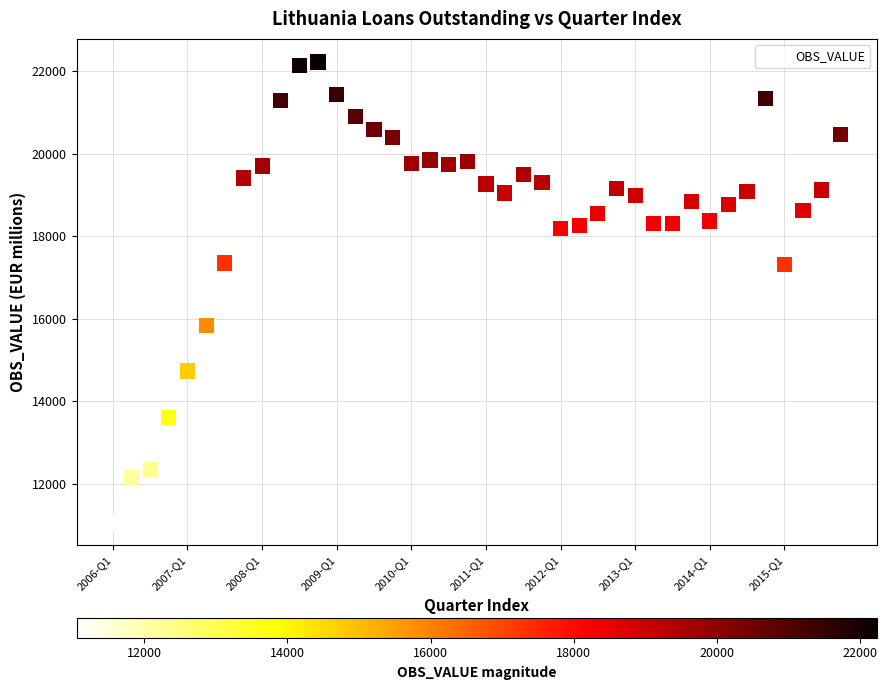

What is the range of Y values (max minus min)?

11169